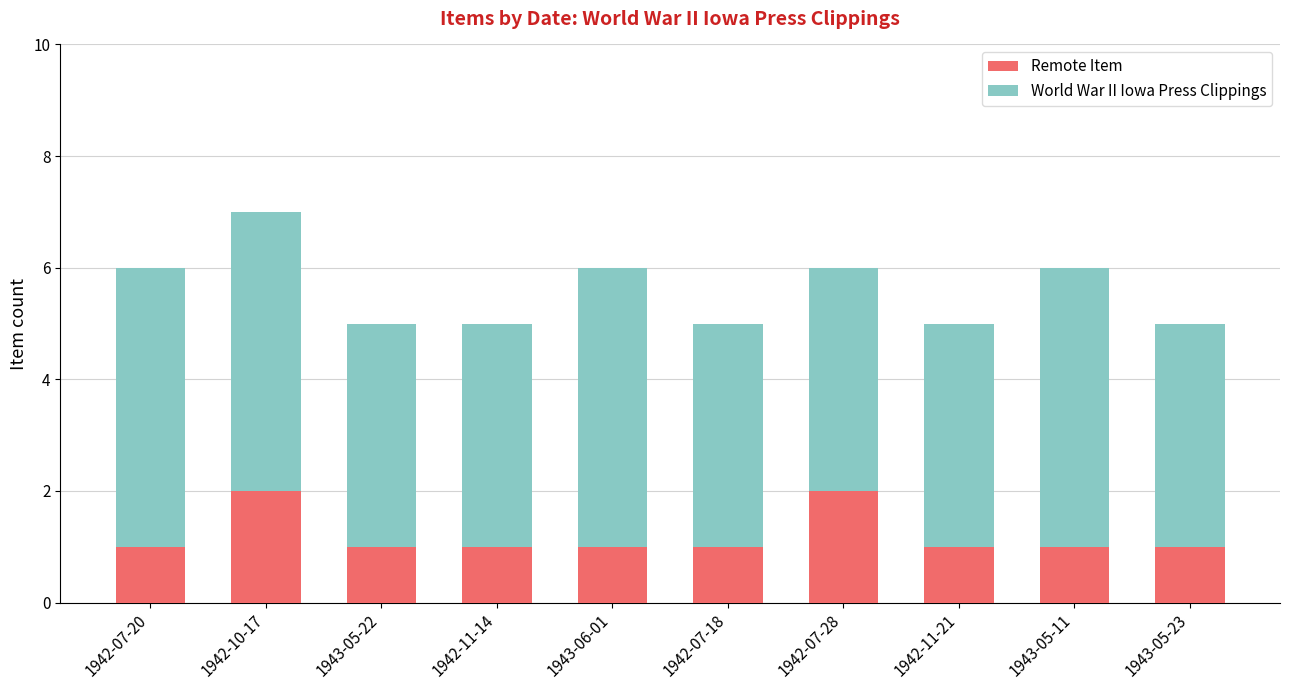

Is it true that Remote Item equals 3 at 1942-07-28?

False